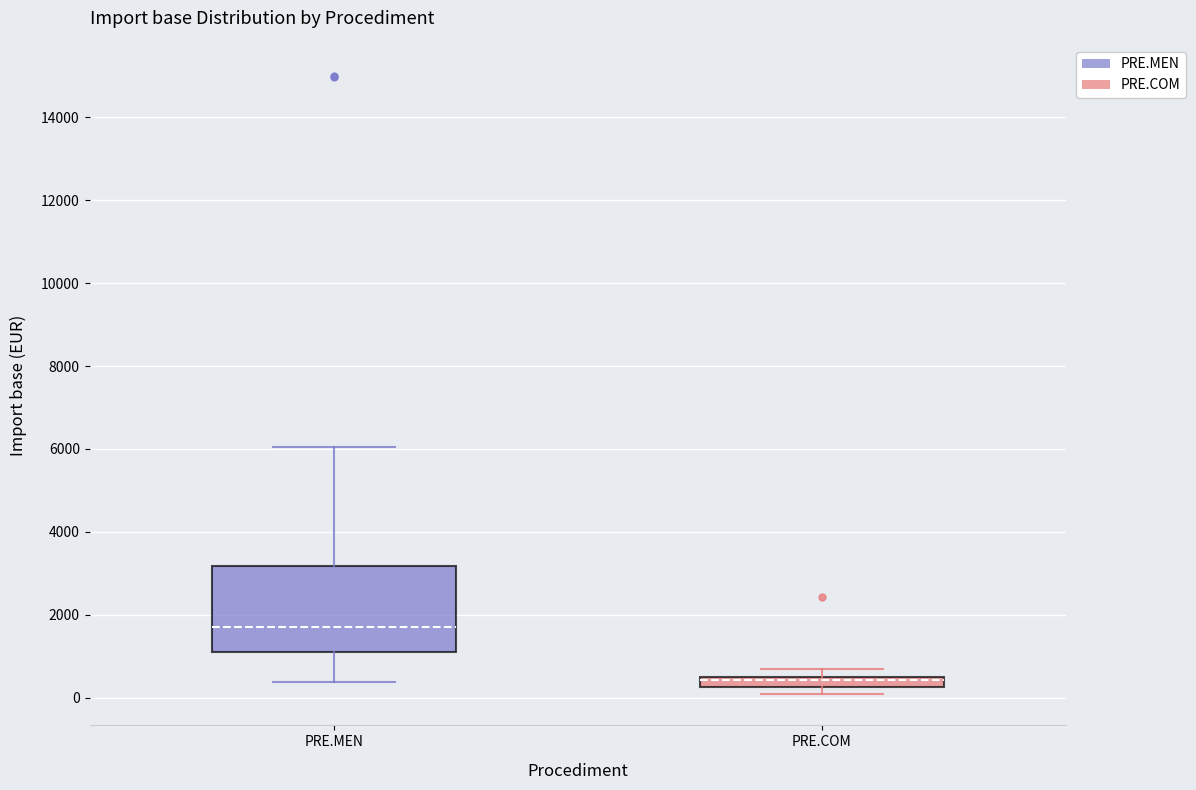

Comparing the boxes themselves (not the whiskers), which one is the tallest?

PRE.MEN